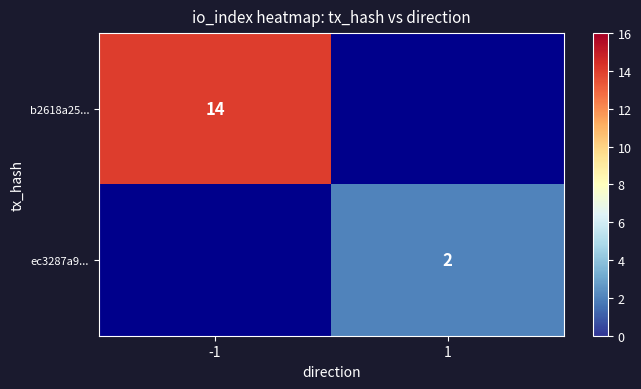

The value of b2618a25... at -1 is 20. True or false?

False